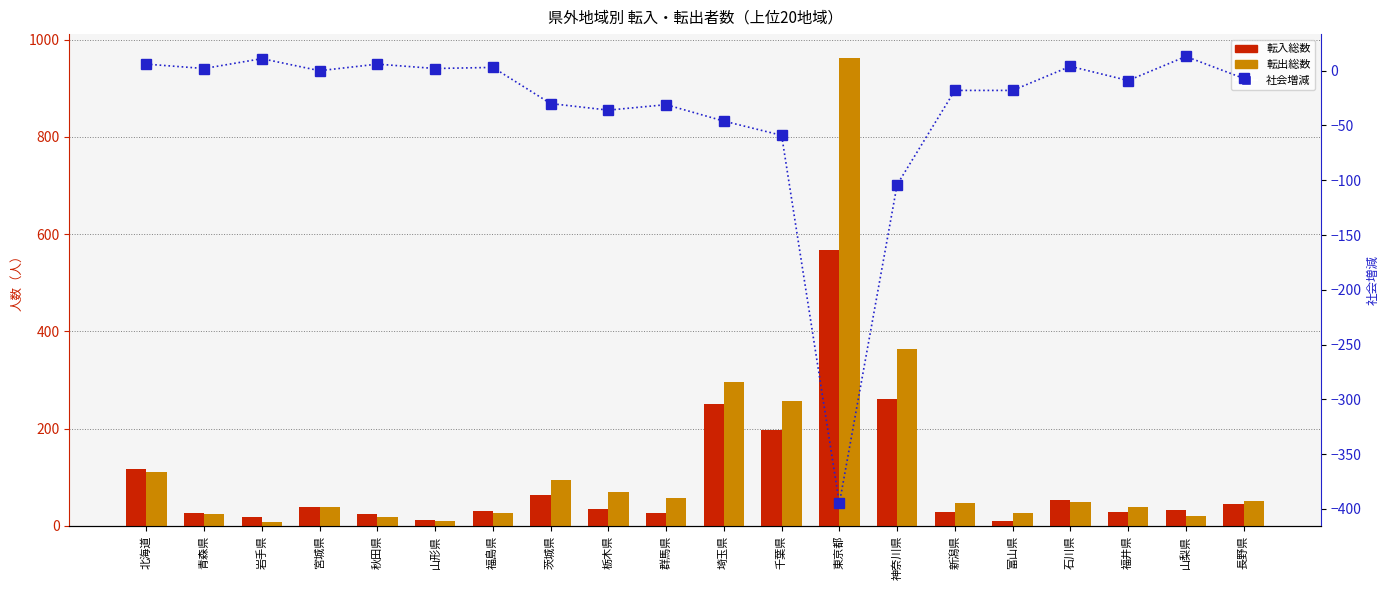

Reading left to right, what are all the values shown in this chart?

転入総数: 北海道=117	青森県=27	岩手県=19	宮城県=39	秋田県=24	山形県=11	福島県=30	茨城県=64	栃木県=34	群馬県=27	埼玉県=250	千葉県=198	東京都=568	神奈川県=260	新潟県=28	富山県=9	石川県=53	福井県=29	山梨県=33	長野県=44
転出総数: 北海道=111	青森県=25	岩手県=8	宮城県=39	秋田県=18	山形県=9	福島県=27	茨城県=94	栃木県=70	群馬県=58	埼玉県=296	千葉県=257	東京都=963	神奈川県=364	新潟県=46	富山県=27	石川県=49	福井県=38	山梨県=20	長野県=51
社会増減: 北海道=6	青森県=2	岩手県=11	宮城県=0	秋田県=6	山形県=2	福島県=3	茨城県=-30	栃木県=-36	群馬県=-31	埼玉県=-46	千葉県=-59	東京都=-395	神奈川県=-104	新潟県=-18	富山県=-18	石川県=4	福井県=-9	山梨県=13	長野県=-7